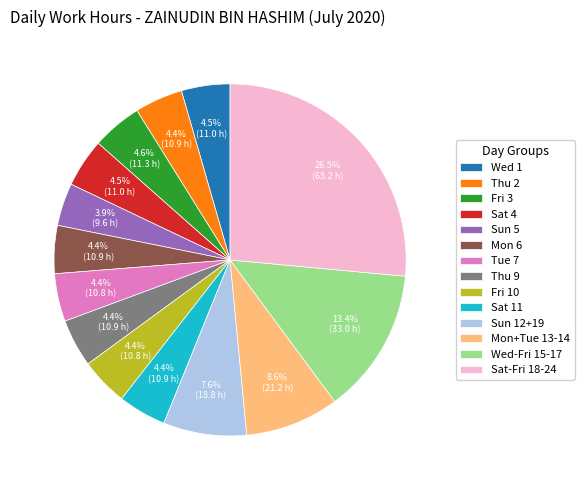

Is there a majority slice in this chart?

No